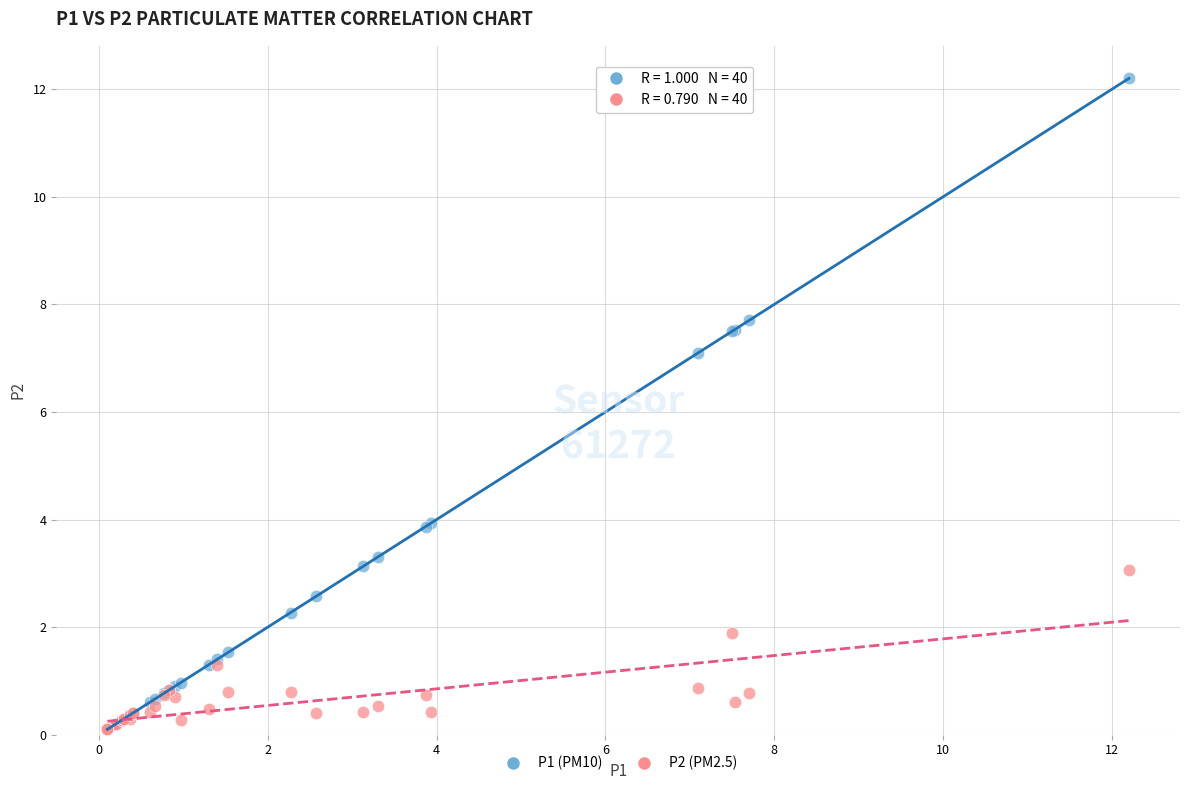

Across all series, what Y value is closest to 6?

7.1